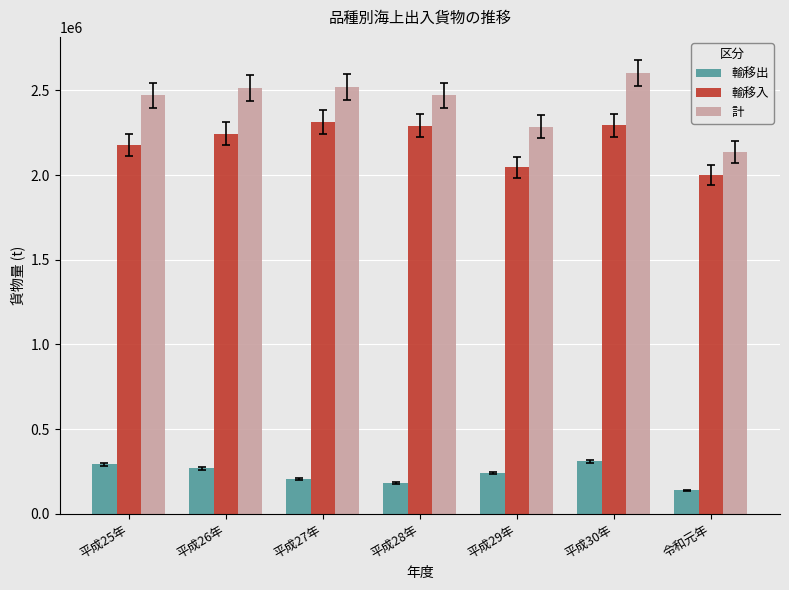

What is the sum of all 計 values?

17002496